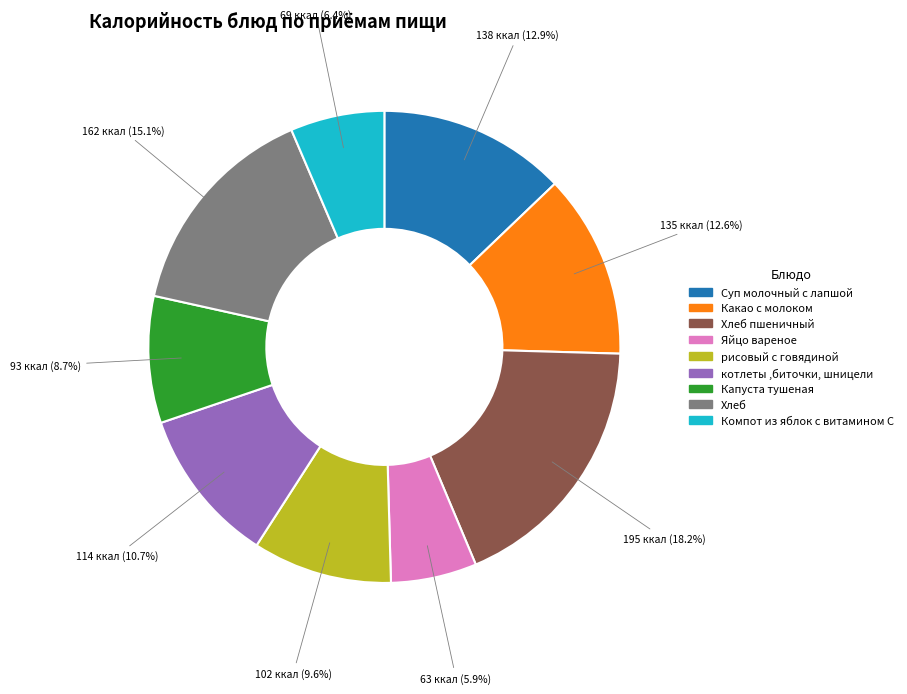

What percentage is the Компот из яблок с витамином С slice, to the nearest percent?

6%